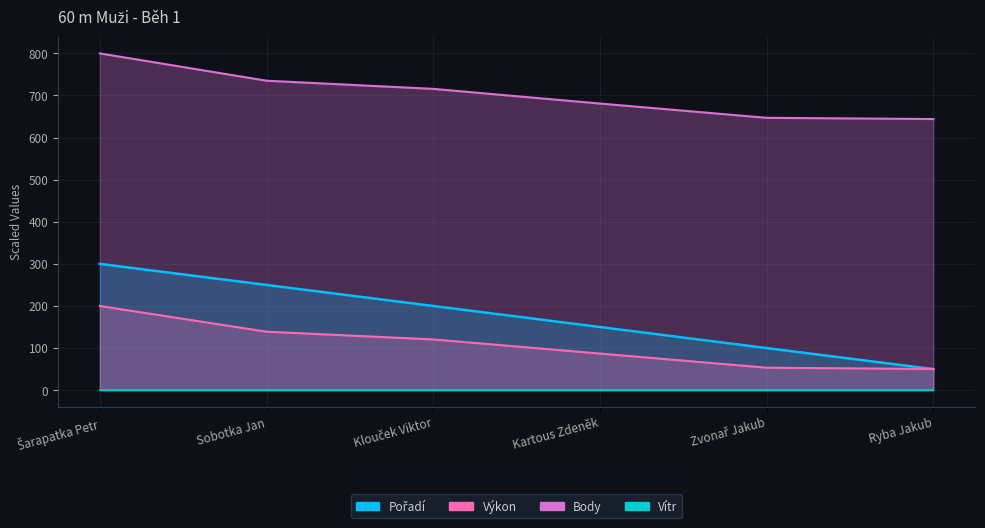

True or false: Body has more than 1 points higher than both neighbors.

False